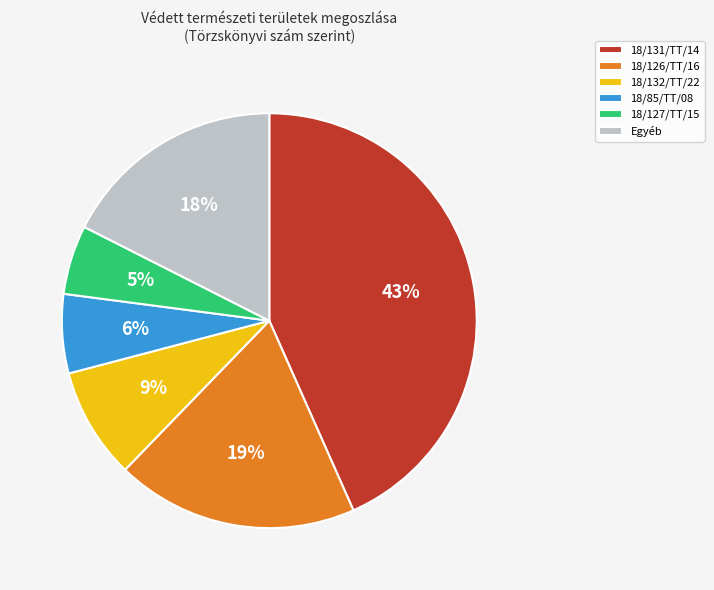

Which slice is the largest?

18/131/TT/14